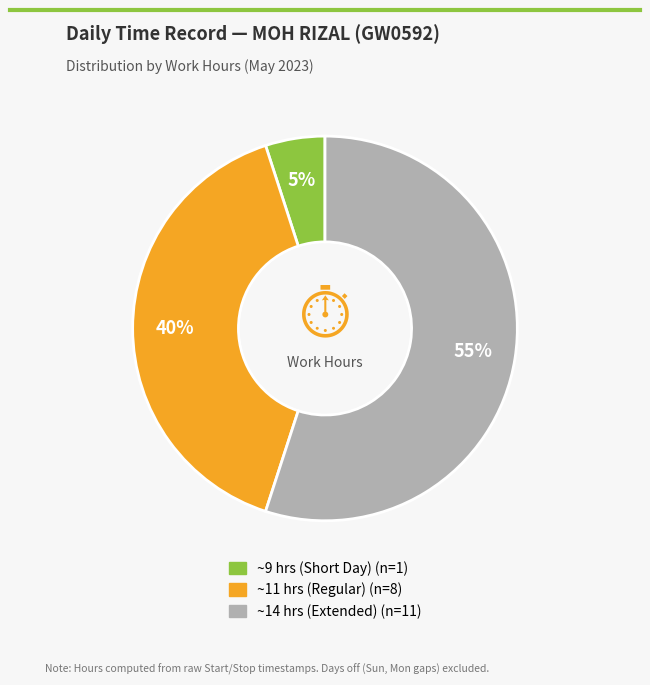

To the nearest percent, what is the average slice percentage?

33%